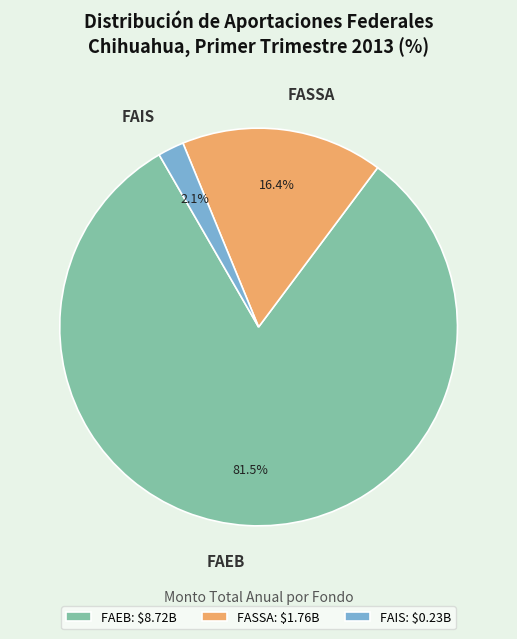

Which slice is the largest?

FAEB